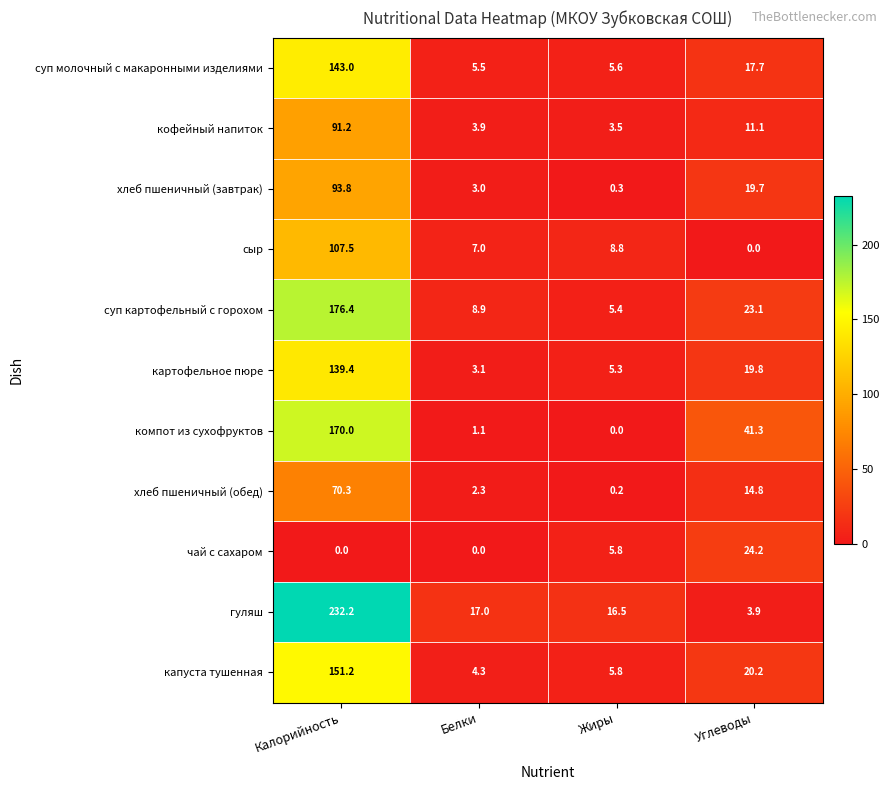

What is the maximum value shown in the chart?

232.2